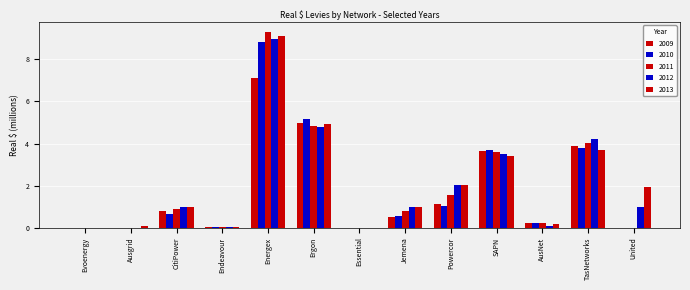

How many groups of bars are there?

13